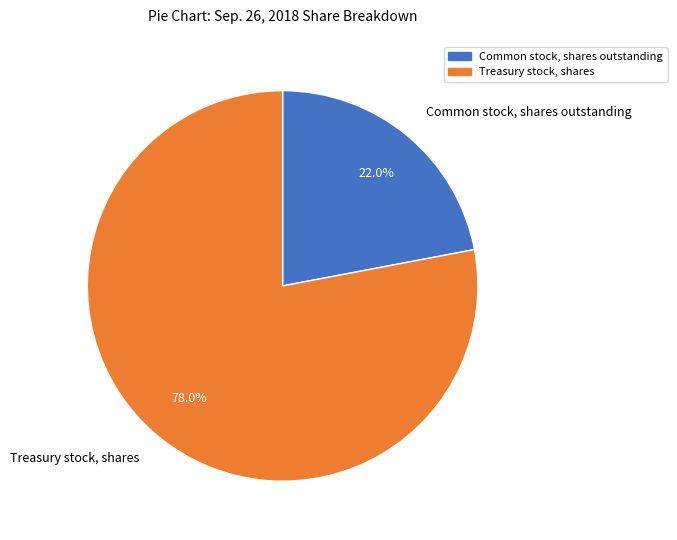

The Common stock, shares outstanding slice represents 22% of the pie. True or false?

True